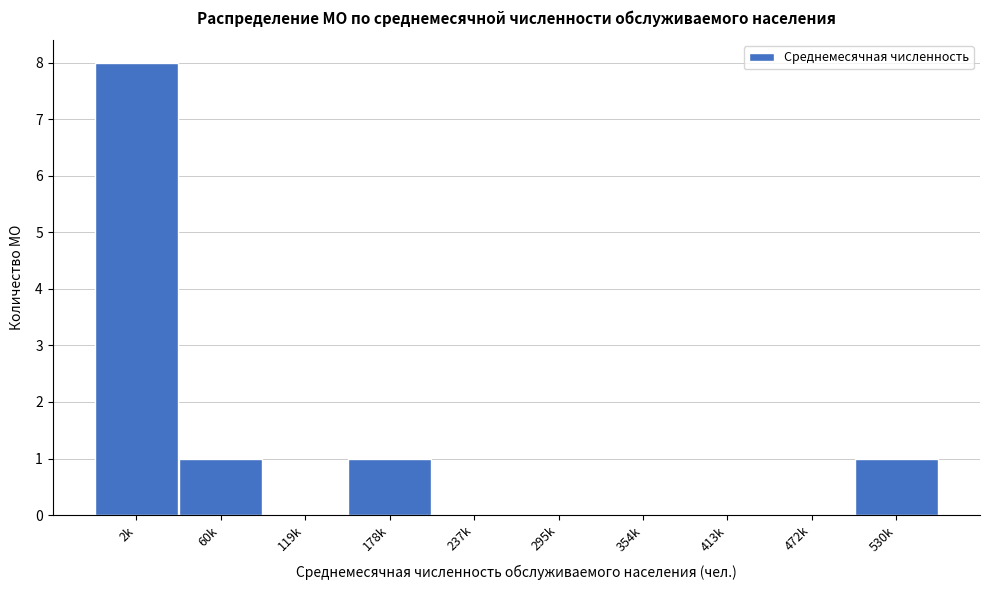

Reading right to left, extract all data points from this chart.

530k=1	472k=0	413k=0	354k=0	295k=0	237k=0	178k=1	119k=0	60k=1	2k=8